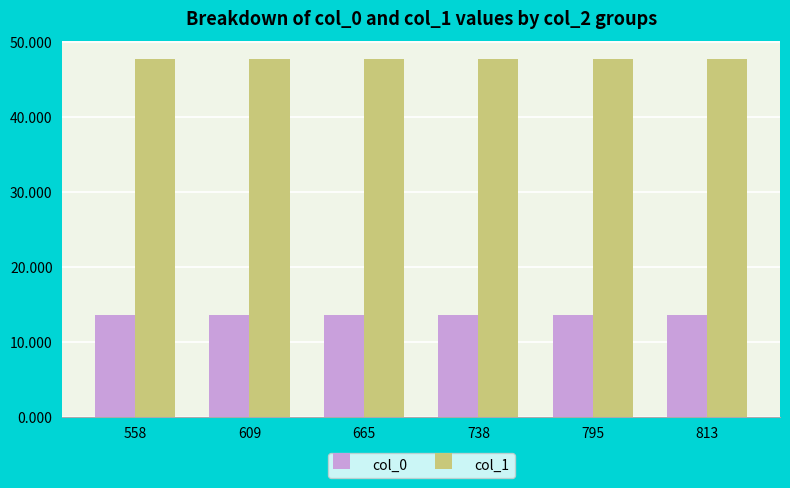

The value of col_0 at 738 is 13.6. True or false?

True